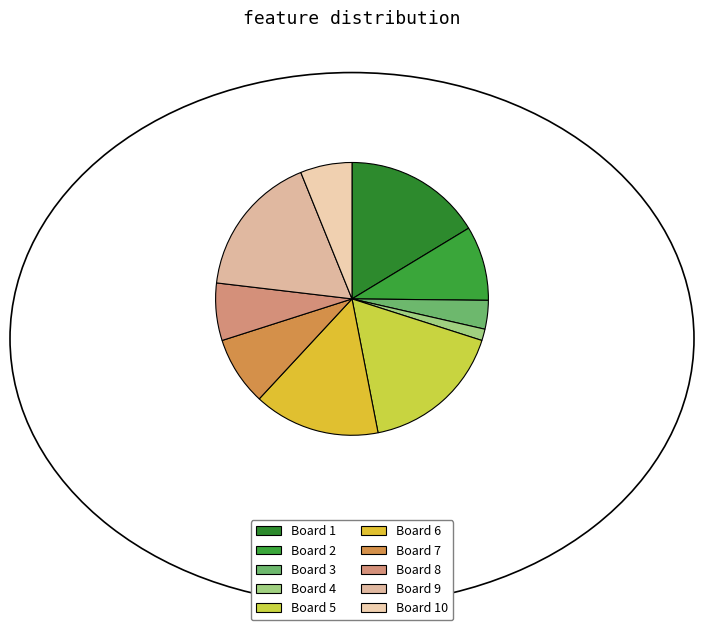

Which category has the biggest portion of the pie?

5